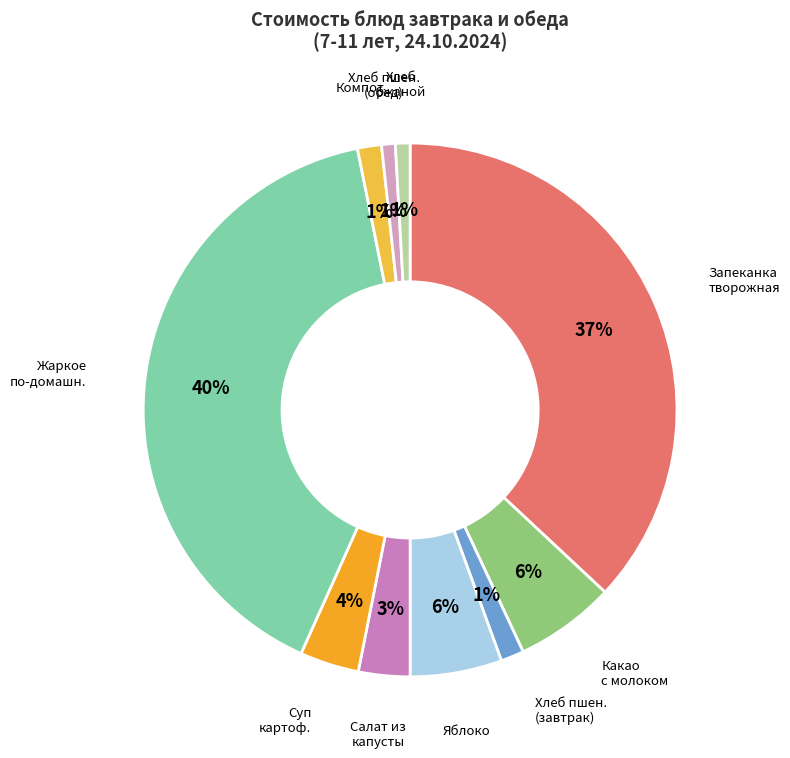

True or false: Суп картоф. accounts for 4% of the total.

True